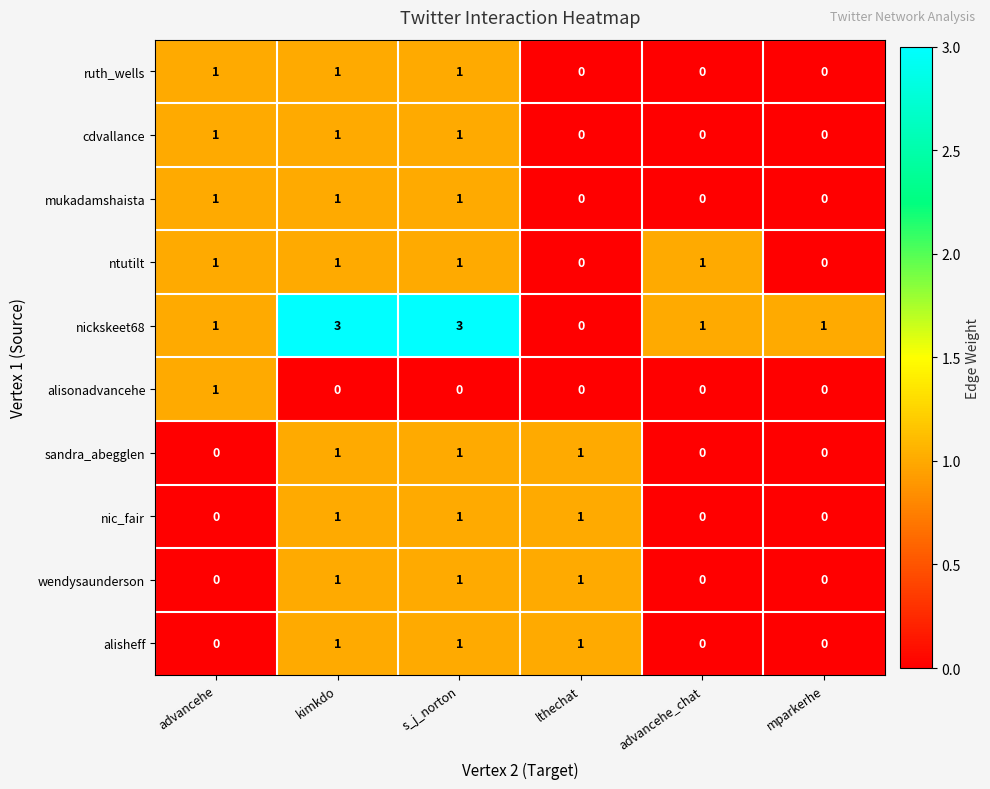

What is the sum of all ruth_wells values?

3